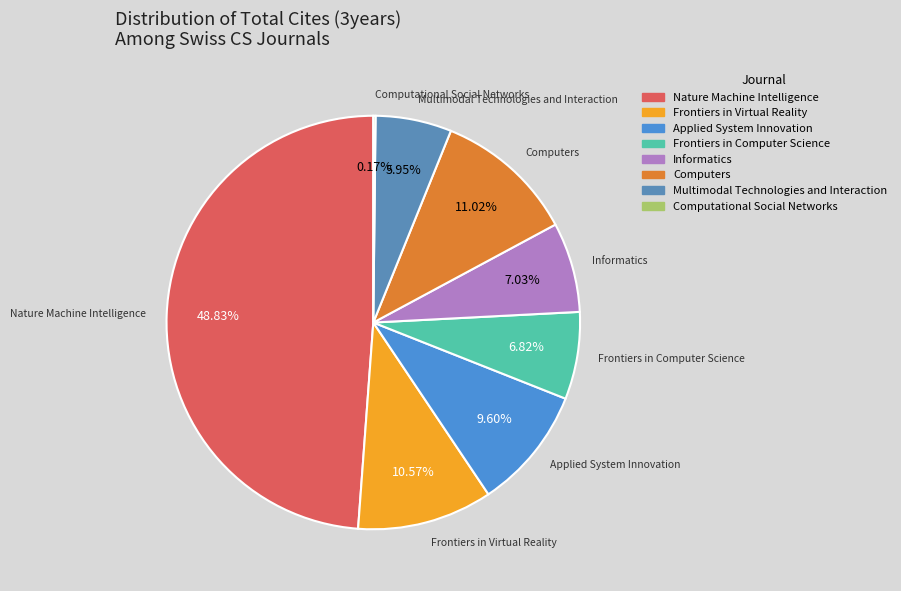

To the nearest percent, what is the average slice percentage?

12%